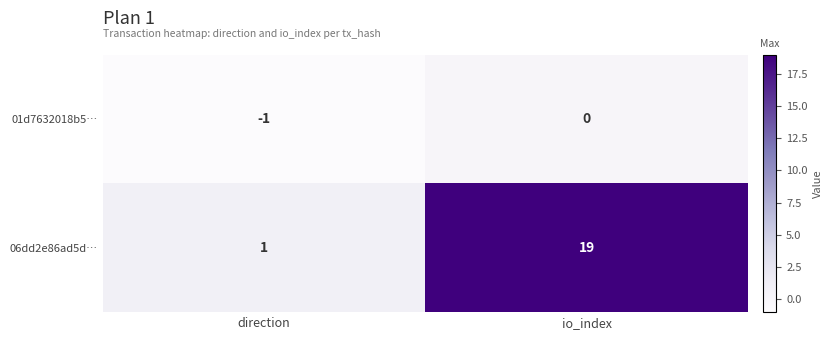

Reading left to right, list all the values displayed in this chart.

01d7632018b5…: -1	0
06dd2e86ad5d…: 1	19